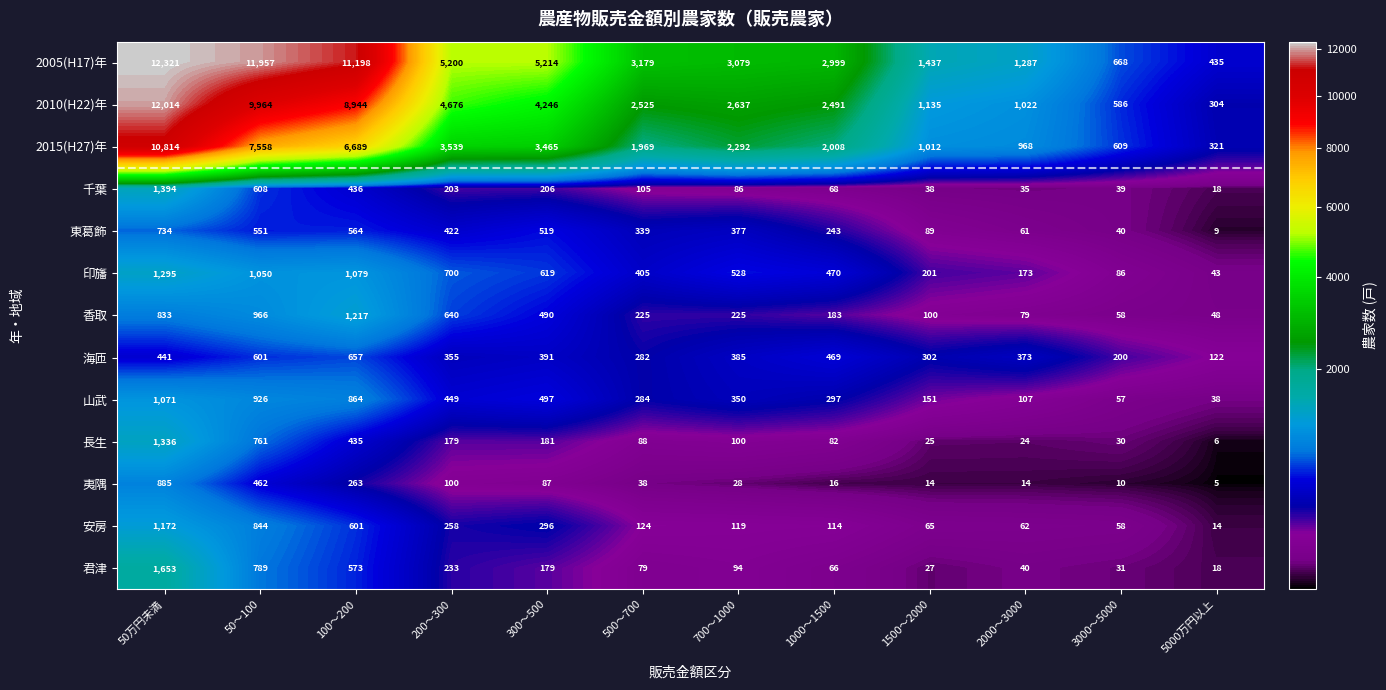

Where does the 香取 series first go above 225?

50万円未満